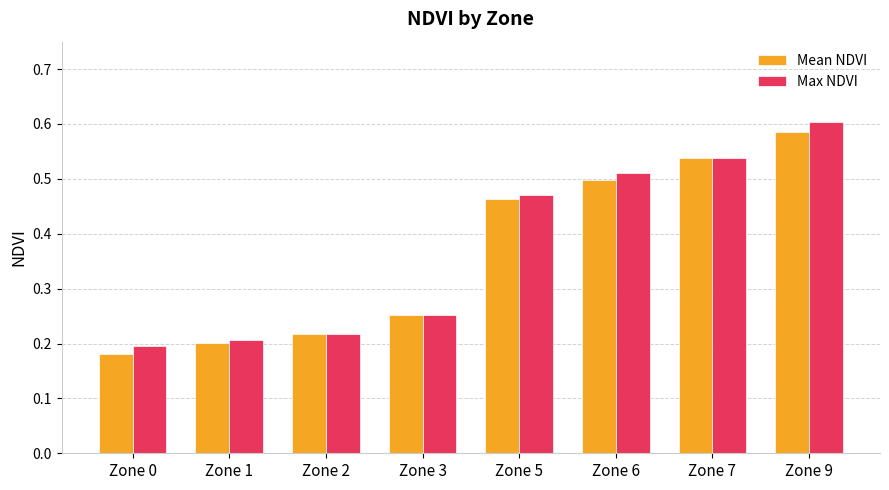

Which series changed the most between Zone 1 and Zone 3?

Mean NDVI